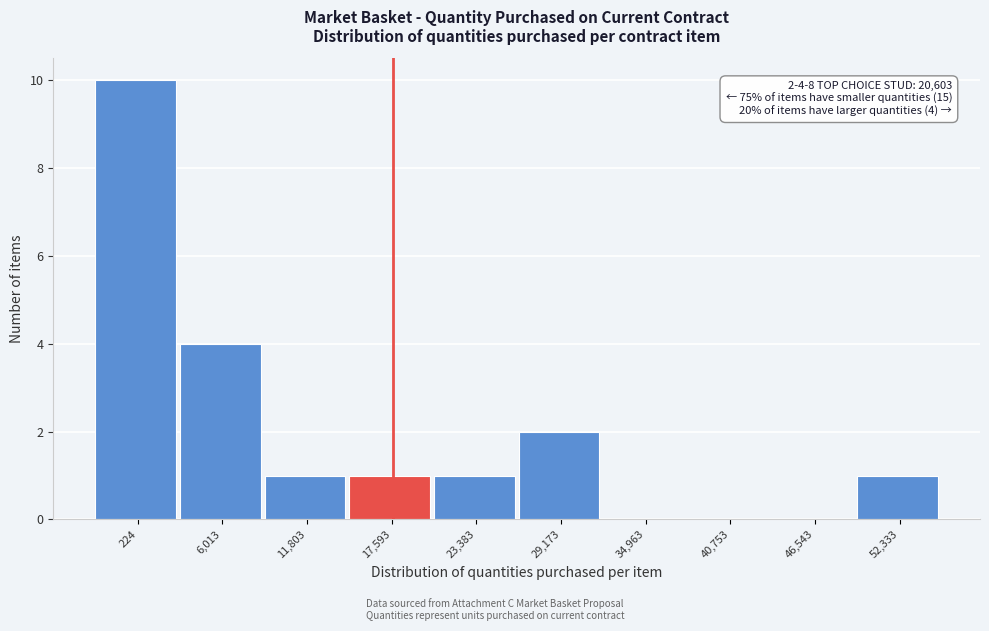

Reading left to right, list all the values displayed in this chart.

224=10	6,013=4	11,803=1	17,593=1	23,383=1	29,173=2	34,963=0	40,753=0	46,543=0	52,333=1